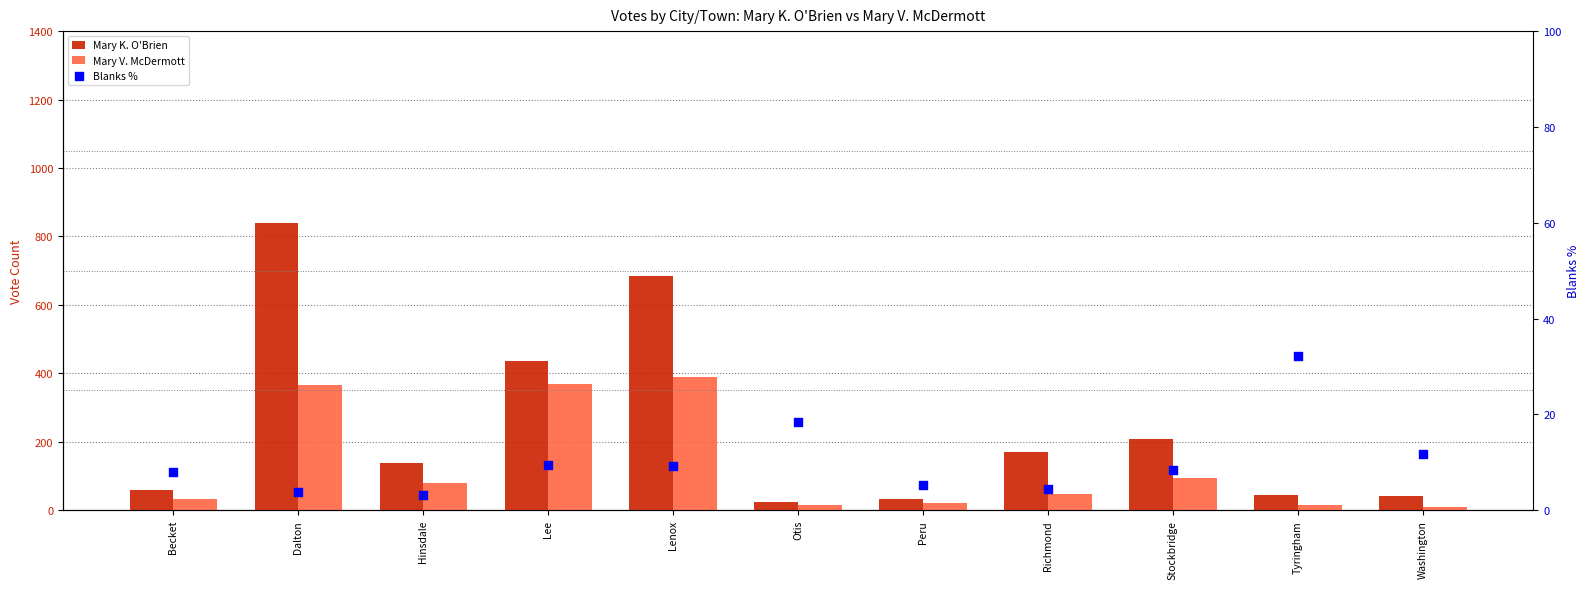

Which series has the largest total across all categories?

Mary K. O'Brien